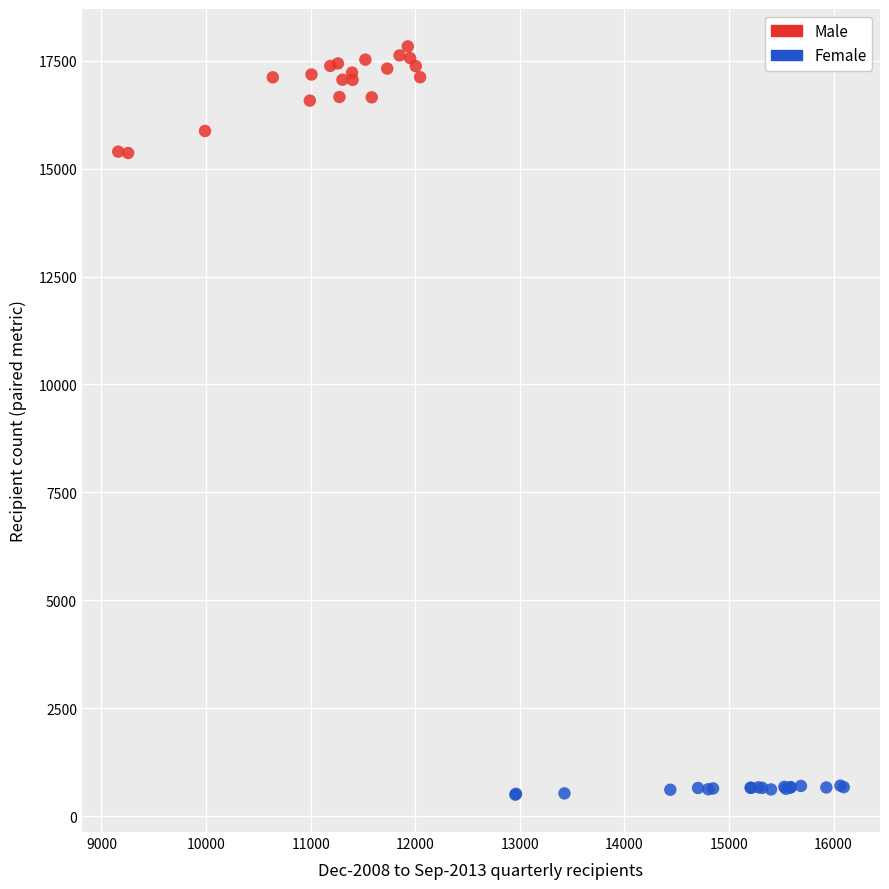

Which series has the largest Y range (max minus min)?

Male